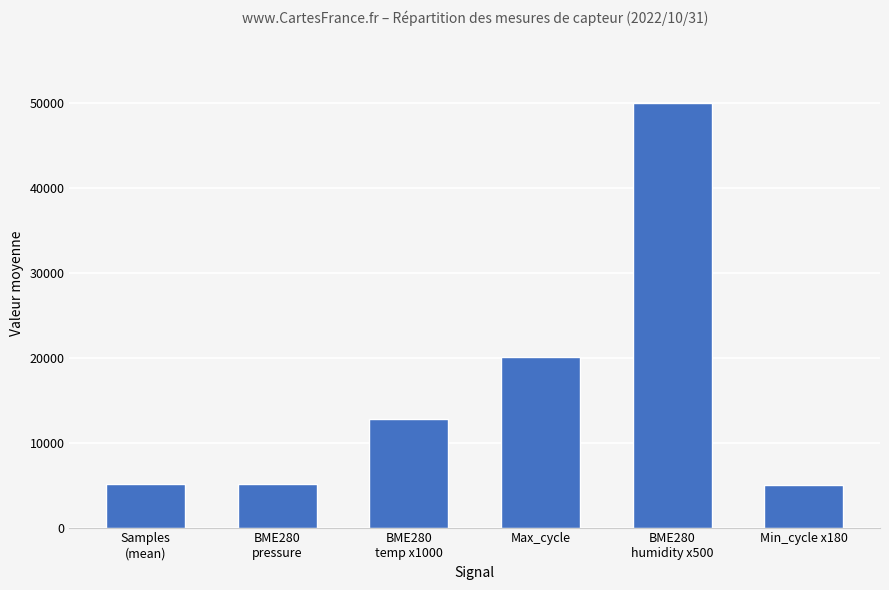

What is the smallest value displayed?

5040.0